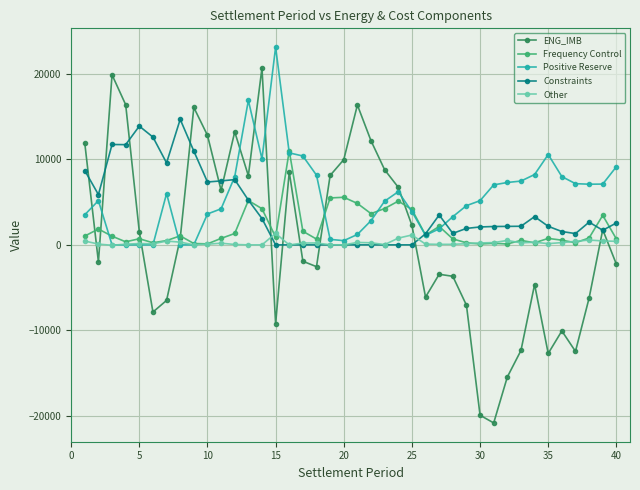

Which series has the largest range (max minus min)?

ENG_IMB